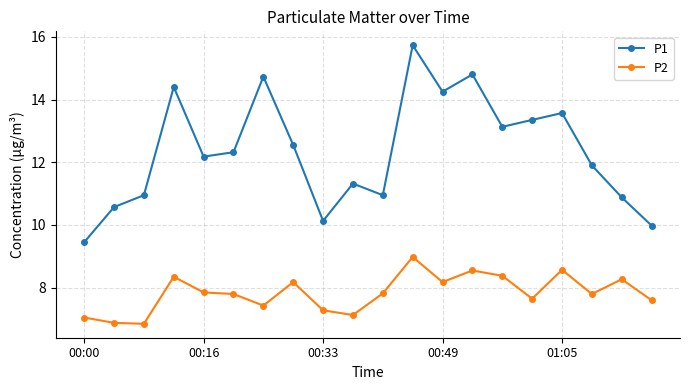

At how many categories does at least one series exceed 8?

20